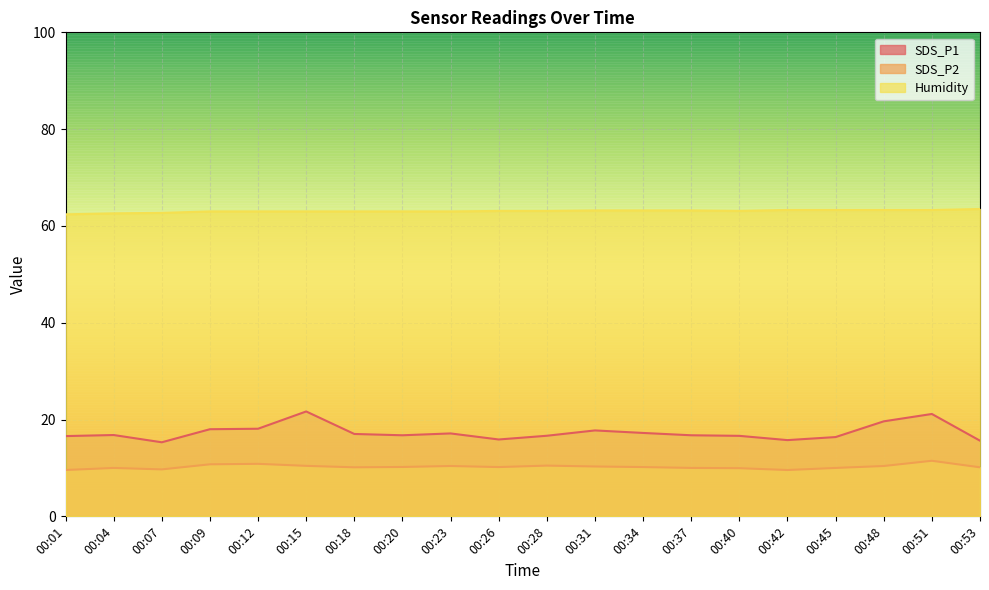

Reading left to right, extract all data points from this chart.

SDS_P1: 16.6	16.8	15.3	18.0	18.1	21.7	17.0	16.8	17.1	15.9	16.6	17.8	17.2	16.8	16.6	15.8	16.4	19.6	21.1	15.6
SDS_P2: 9.6	10.0	9.7	10.8	10.8	10.4	10.1	10.2	10.4	10.2	10.5	10.3	10.2	10.0	9.9	9.6	10.0	10.4	11.5	10.1
Humidity: 62.4	62.6	62.7	63.0	63.0	63.0	63.0	63.0	63.0	63.1	63.1	63.2	63.2	63.2	63.1	63.3	63.3	63.3	63.3	63.5